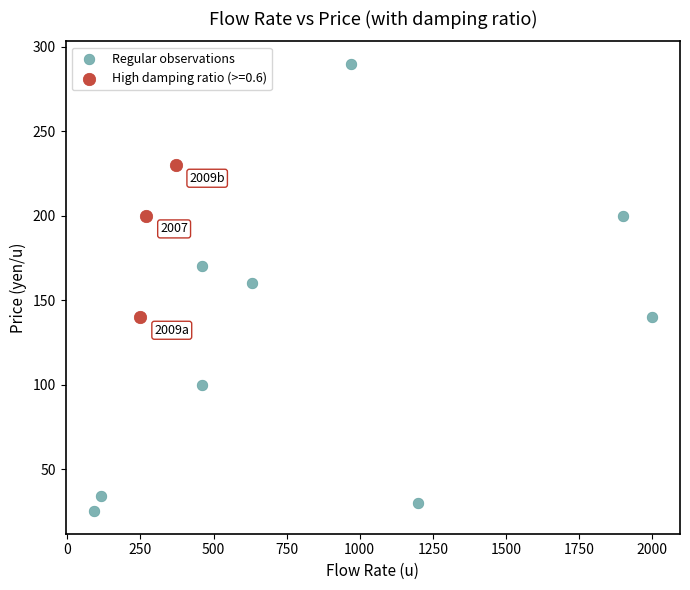

Which series reaches the minimum Y coordinate?

Regular observations